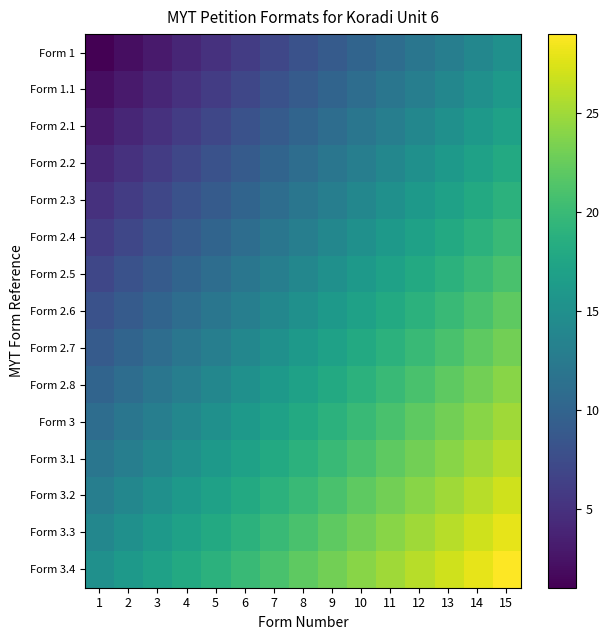

Which series has the largest range (max minus min)?

Form 1